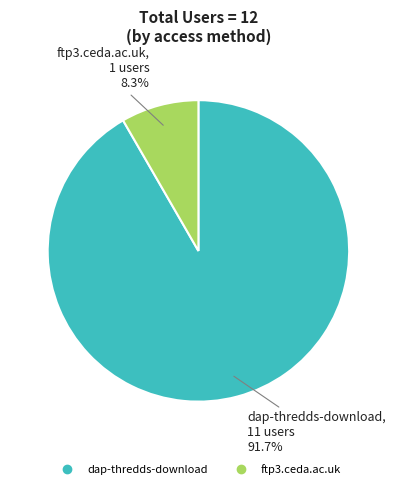

Which category has the biggest portion of the pie?

dap-thredds-download